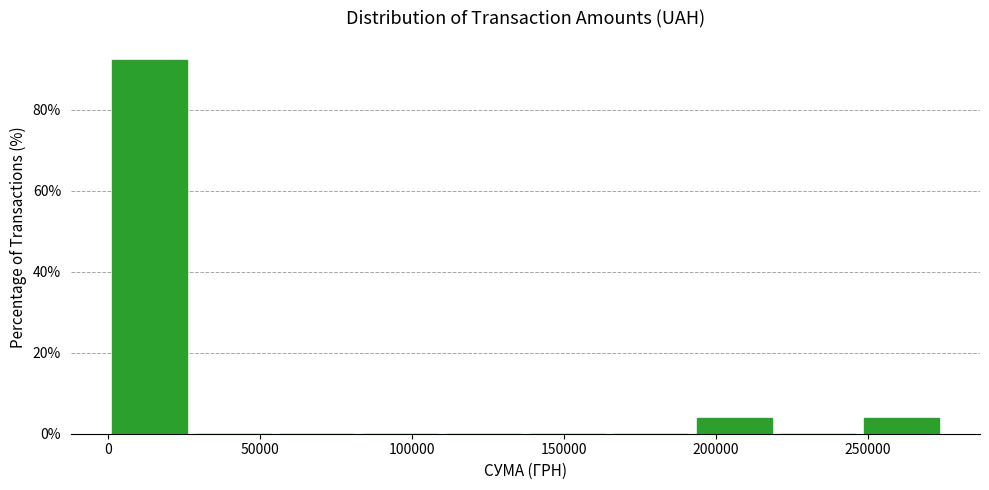

Reading left to right, list every bar in this chart as the range it spans on the x-axis followed by its height. Neither the bar edges nor the heights are printed on the chart, so give them approximately, as read against the axes.

0 to 25000: 92
25000 to 55000: 0
55000 to 80000: 0
80000 to 110000: 0
110000 to 135000: 0
135000 to 165000: 0
165000 to 190000: 0
190000 to 220000: 4
220000 to 245000: 0
245000 to 275000: 4